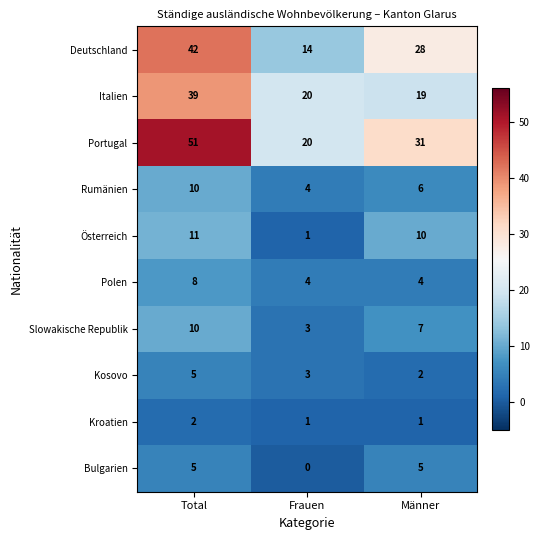

Where does the Rumänien series first go above 6?

Total